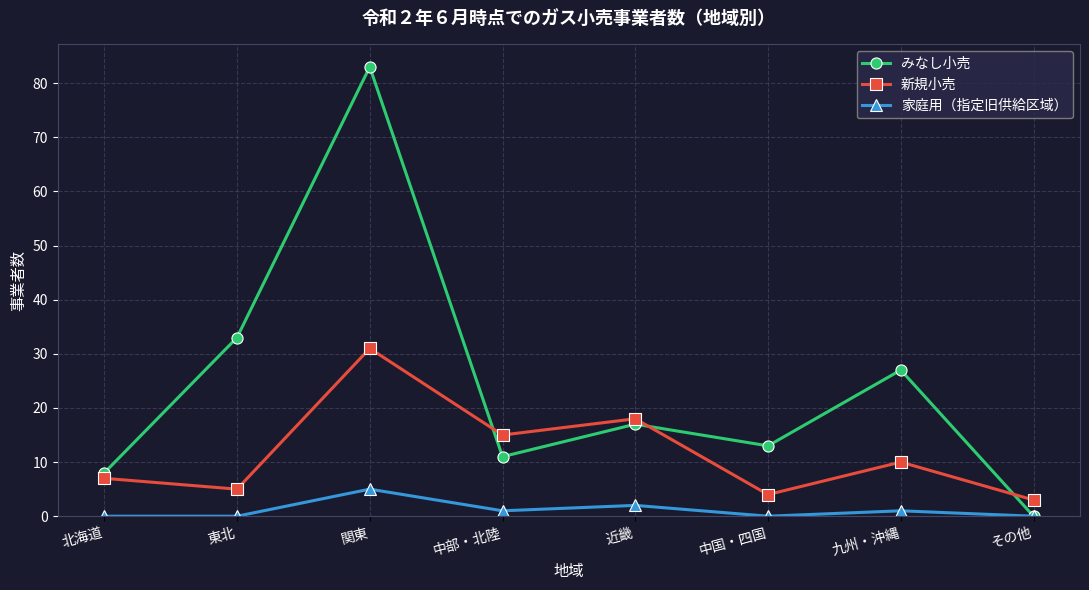

What is the label of the 7th point from the left?

九州・沖縄